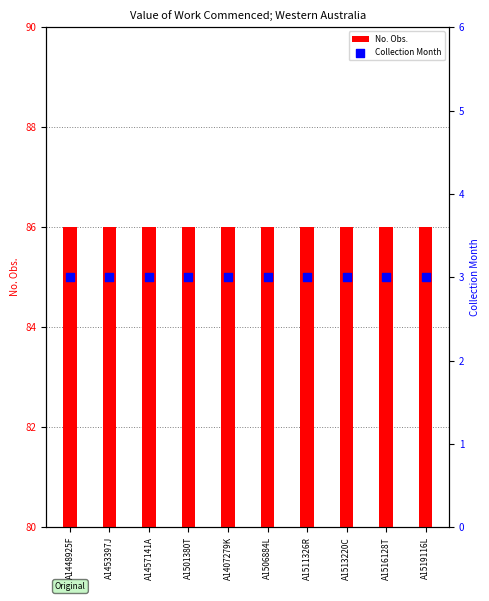

Is the value of Collection Month at A1519116L greater than the value of No. Obs. at A1511326R?

No